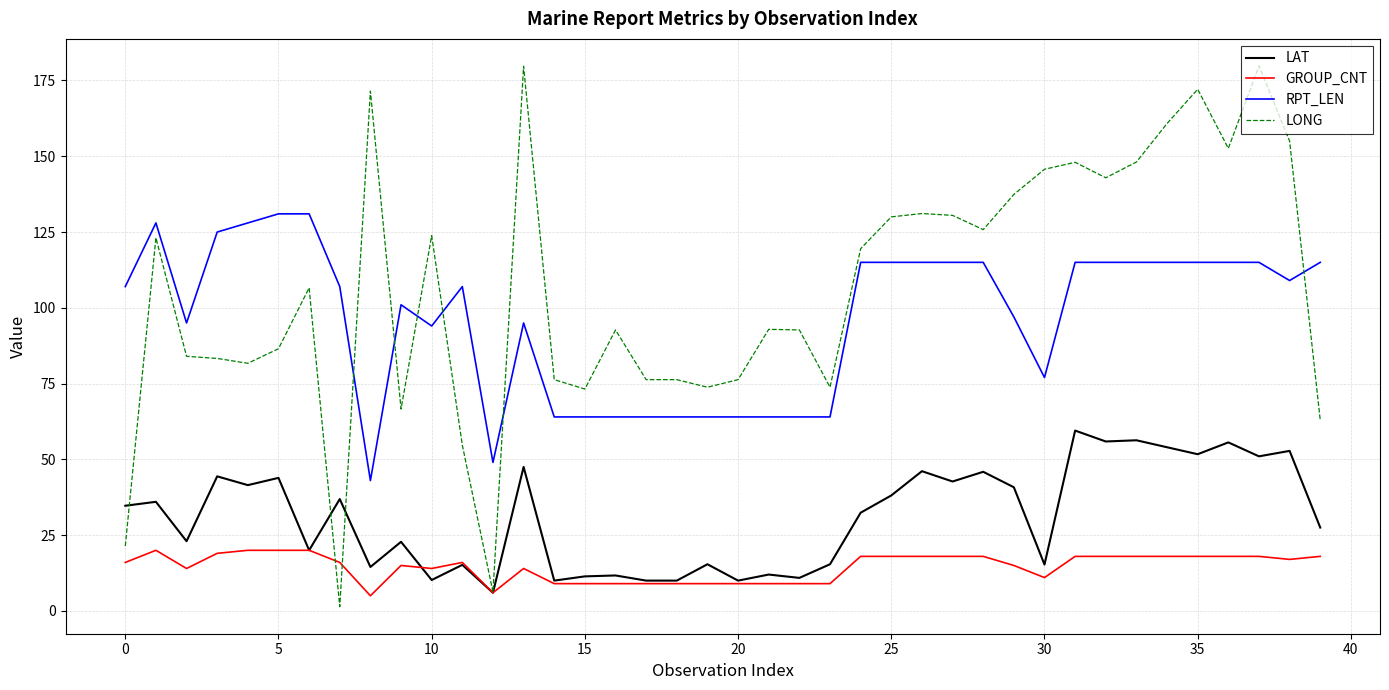

True or false: RPT_LEN and LAT cross at least once.

False